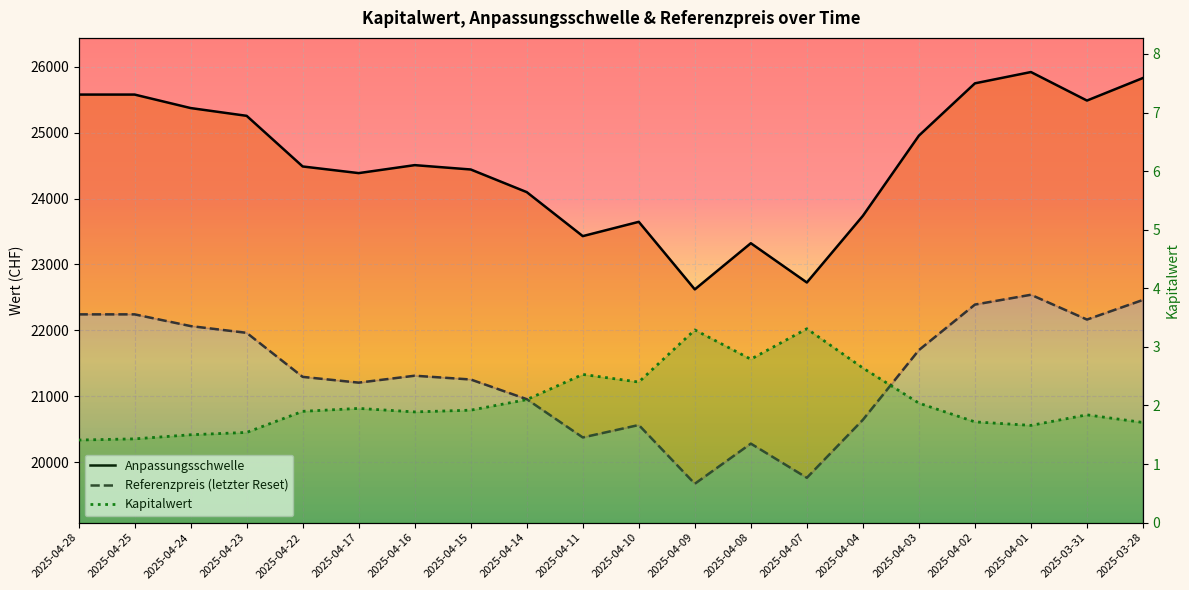

True or false: Referenzpreis (letzter Reset) and Kapitalwert intersect in this chart.

False